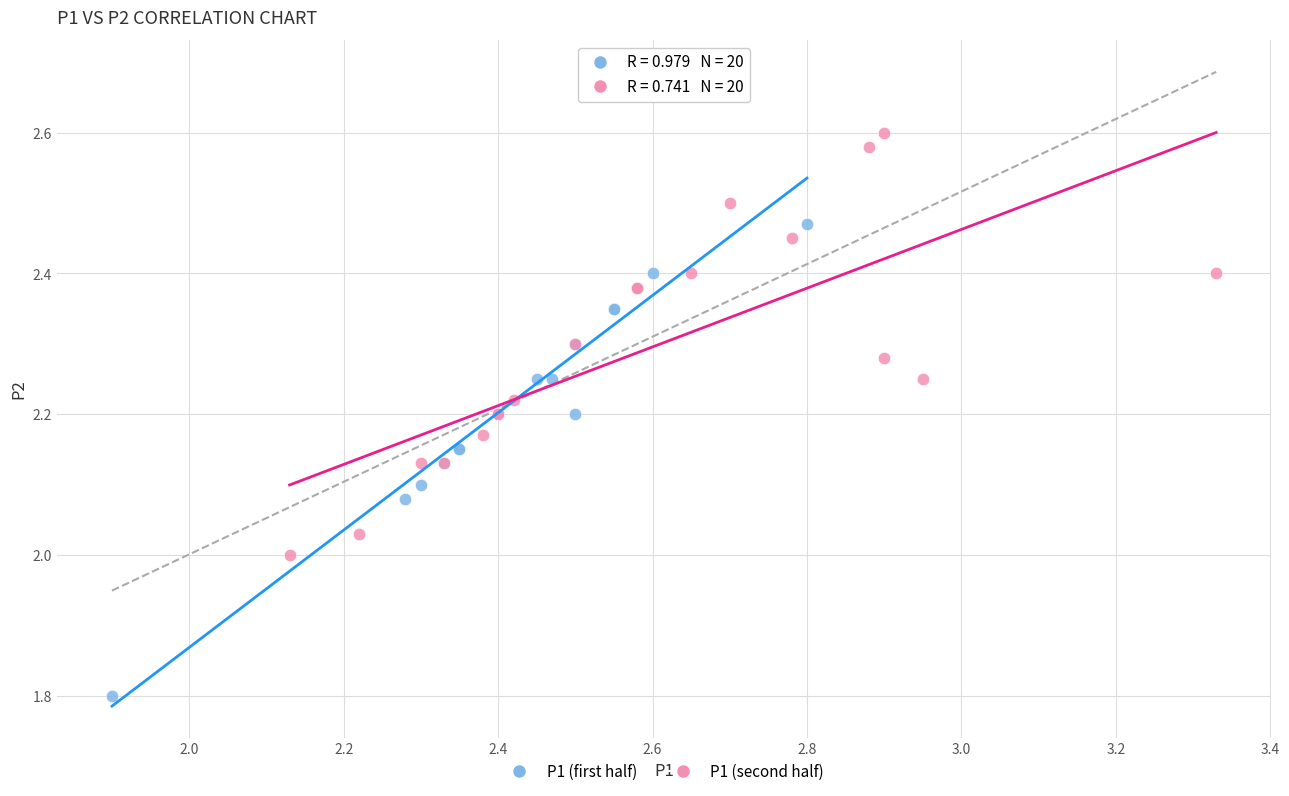

Which series contains the lowest Y value?

P1 (first half)